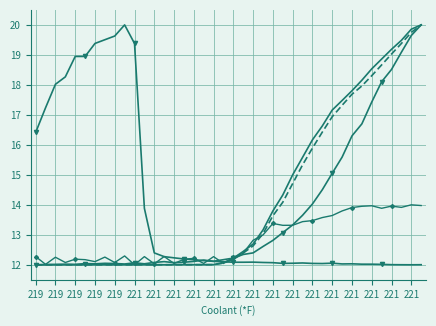

Reading right to left, transcribe all the data shown in this chart.

RPM (rpm): 20.0	19.6	19.1	18.5	18.1	17.4	16.7	16.3	15.6	15.1	14.5	14.0	13.7	13.3	13.1	12.8	12.6	12.4	12.3	12.2	12.2	12.1	12.2	12.1	12.1	12.1	12.1	12.1	12.0	12.1	12.0	12.0	12.0	12.0	12.0	12.0	12.0	12.0	12.0	12.0
MAF req. (g/s): 20.0	19.9	19.5	19.2	18.9	18.5	18.2	17.8	17.5	17.2	16.6	16.2	15.6	15.0	14.3	13.8	13.2	12.7	12.4	12.2	12.1	12.0	12.0	12.0	12.0	12.0	12.0	12.0	12.0	12.0	12.0	12.0	12.0	12.0	12.0	12.0	12.0	12.0	12.0	12.0
MAF req. WGDC (g/s): 20.0	19.7	19.4	19.0	18.7	18.3	18.0	17.7	17.3	16.9	16.4	15.9	15.3	14.7	14.1	13.6	13.0	12.6	12.4	12.2	12.1	12.0	12.0	12.0	12.0	12.0	12.0	12.0	12.0	12.0	12.0	12.0	12.0	12.0	12.0	12.0	12.0	12.0	12.0	12.0
Oil pressure (PSI): 14.0	14.0	13.9	14.0	13.9	14.0	14.0	13.9	13.8	13.6	13.6	13.5	13.4	13.3	13.3	13.4	13.0	12.8	12.4	12.2	12.0	12.3	12.0	12.2	12.2	12.0	12.3	12.0	12.3	12.0	12.3	12.1	12.3	12.1	12.2	12.2	12.1	12.3	12.0	12.3
Lambda bank 1 (AFR): 12.0	12.0	12.0	12.0	12.0	12.0	12.0	12.0	12.0	12.1	12.0	12.0	12.1	12.1	12.0	12.1	12.1	12.1	12.1	12.1	12.1	12.1	12.1	12.2	12.2	12.2	12.3	12.4	13.9	19.4	20.0	19.6	19.5	19.4	18.9	18.9	18.3	18.0	17.2	16.4